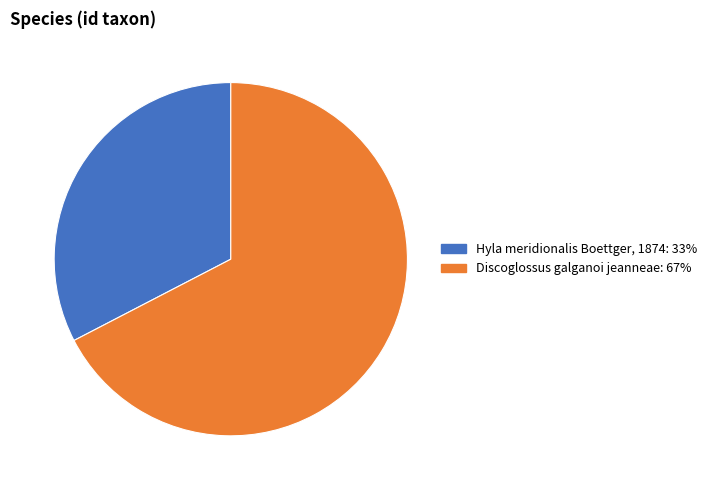

Is it true that Discoglossus galganoi jeanneae is 81% of the pie?

False